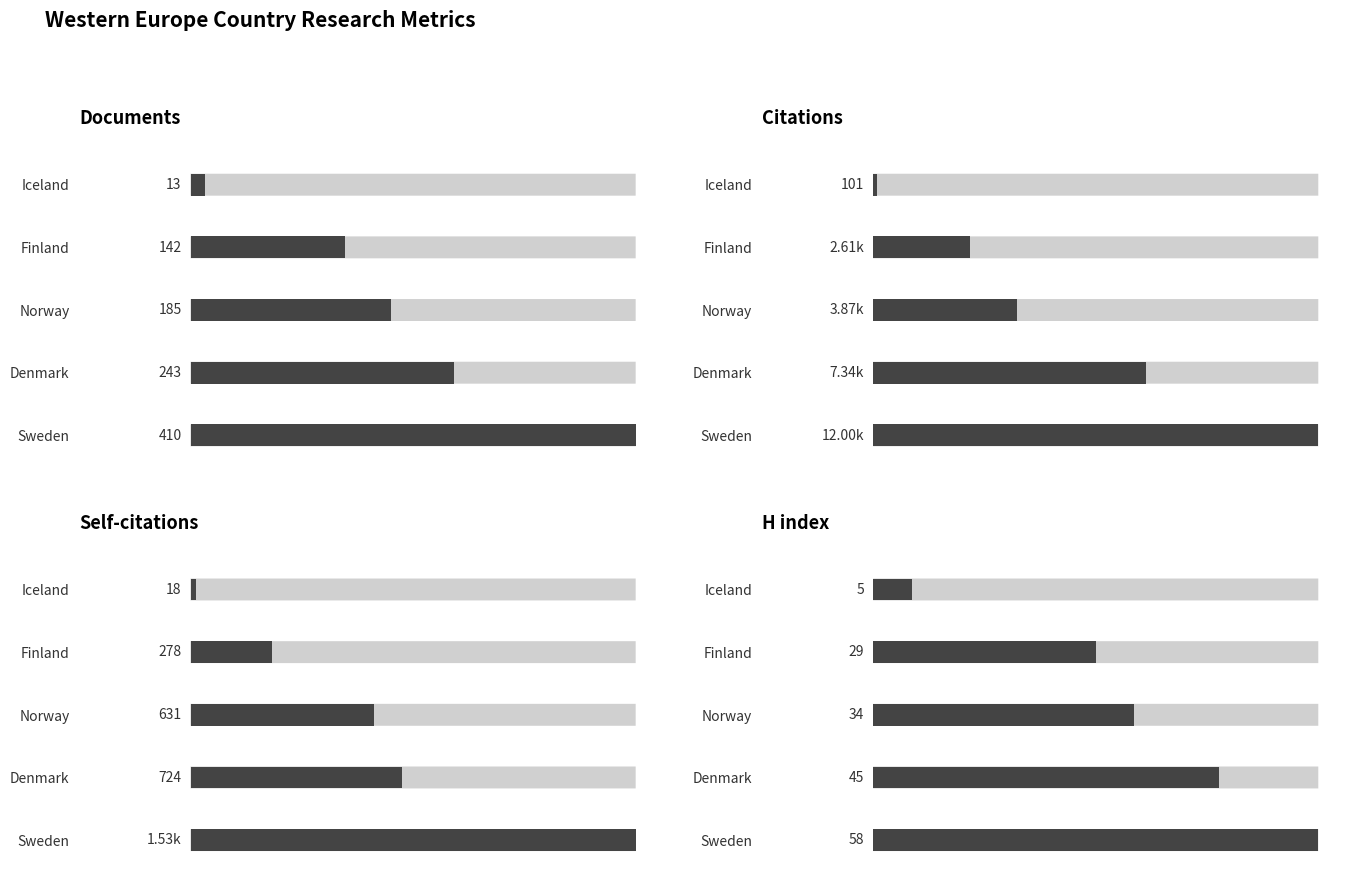

At how many categories does at least one series exceed 8759?

1